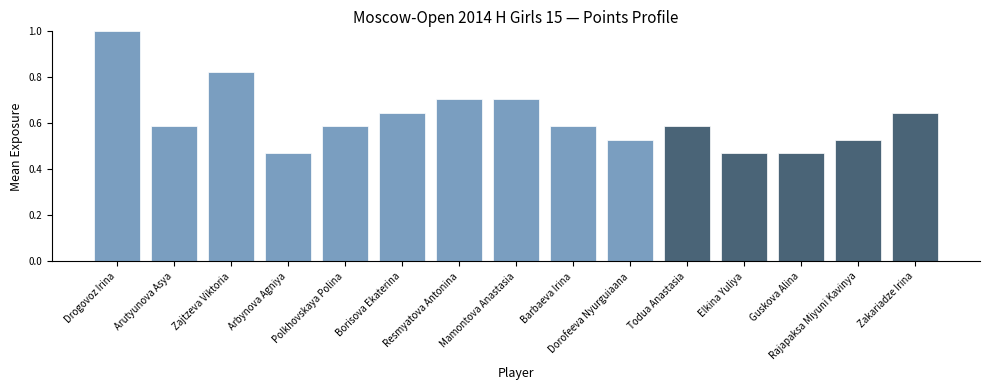

What is the change in value from Arutyunova Asya to Guskova Alina?

-0.1